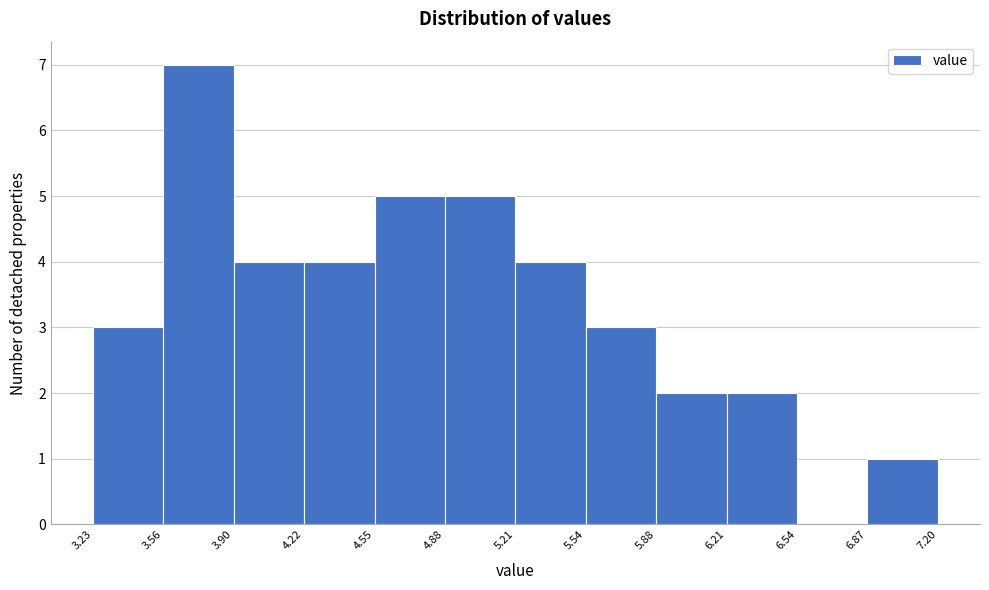

Reading left to right, transcribe this chart: for each bar, give the range it covers on the x-axis and its height. The values are not printed on the chart, so give them approximately, as read against the axis.

3.23 to 3.56: 3
3.56 to 3.90: 7
3.90 to 4.22: 4
4.22 to 4.55: 4
4.55 to 4.88: 5
4.88 to 5.21: 5
5.21 to 5.54: 4
5.54 to 5.88: 3
5.88 to 6.21: 2
6.21 to 6.54: 2
6.54 to 6.87: 0
6.87 to 7.20: 1